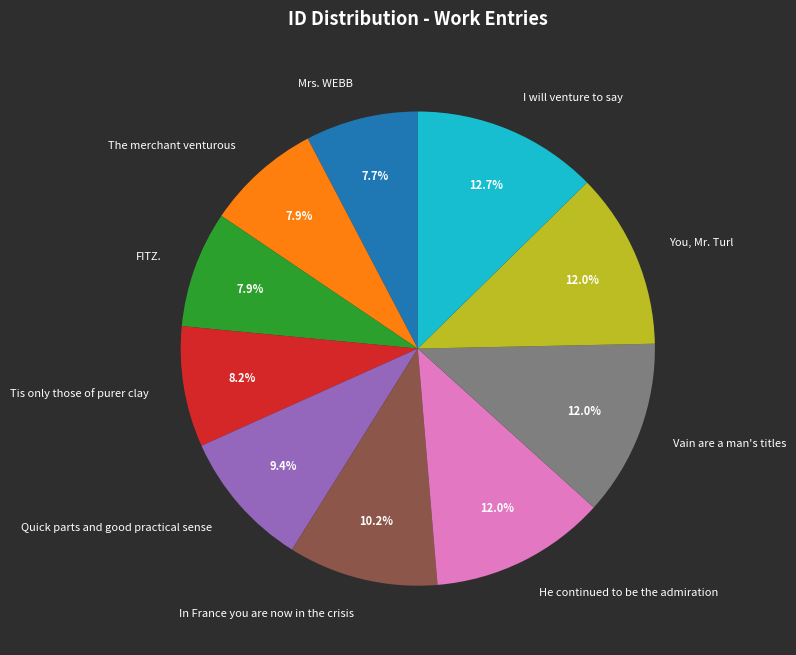

What percentage is the He continued to be the admiration slice, to the nearest percent?

12%